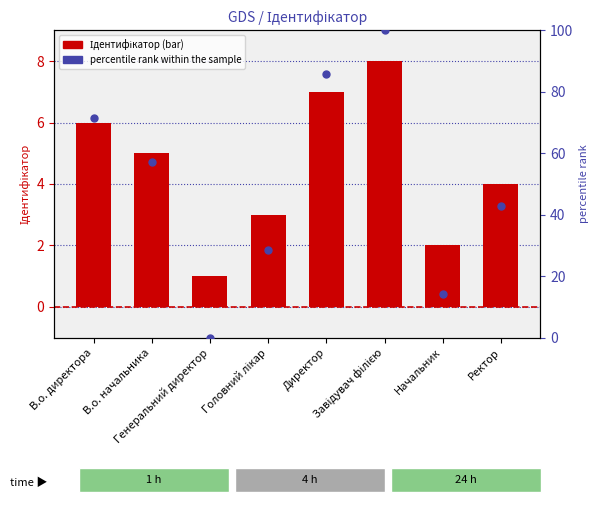

What is the total value across all series at Завідувач філією?

108.0